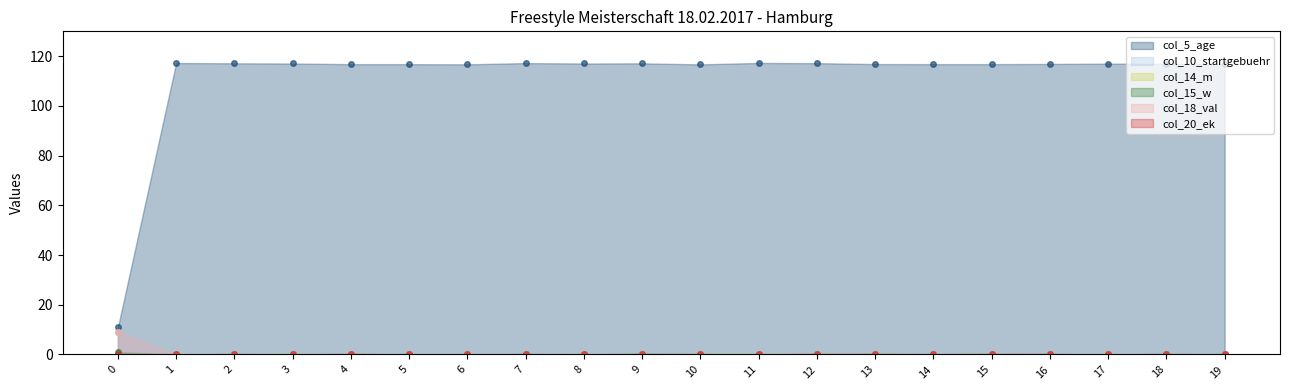

Where does the col_5_age series first go above 116?

1